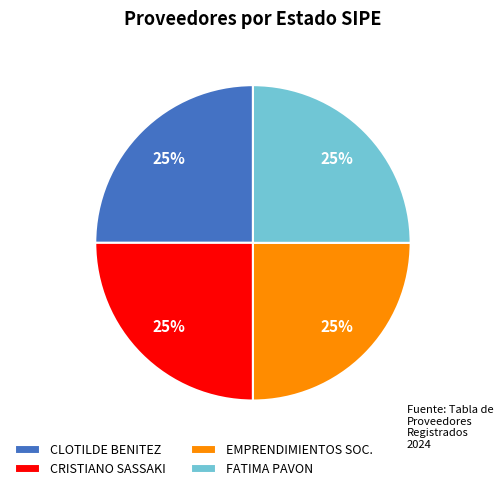

To the nearest percent, what is the average slice percentage?

25%